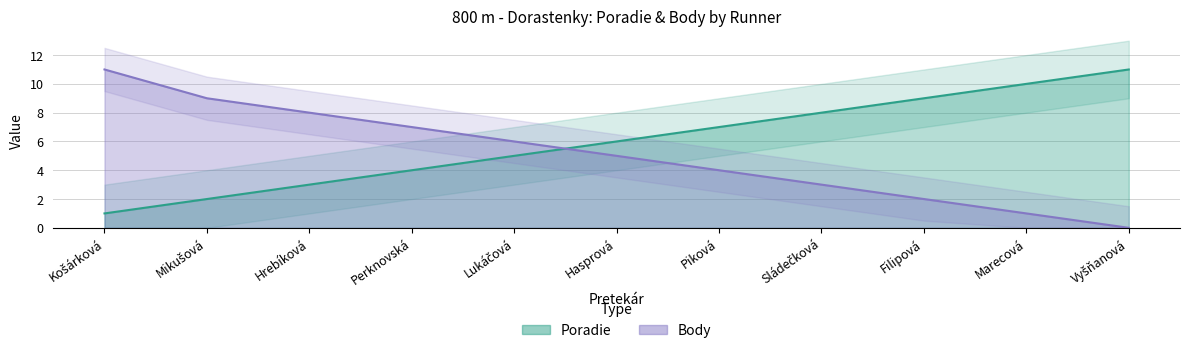

Between Sládečková and Marecová, which is larger?

Marecová